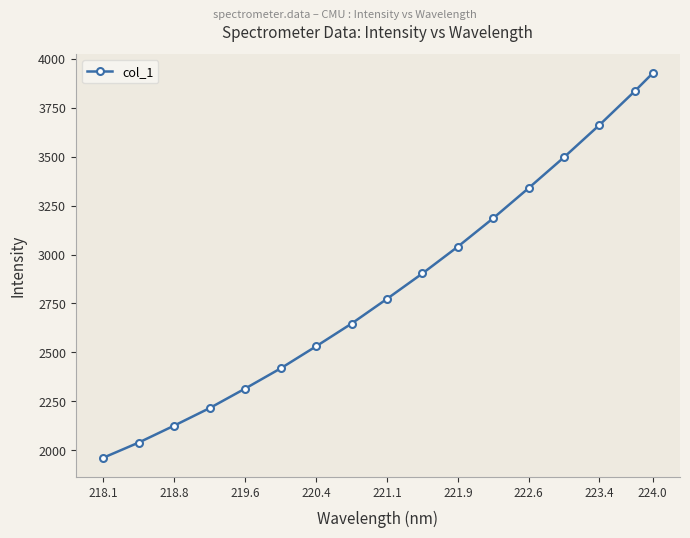

What is the minimum value shown in the chart?

1962.4